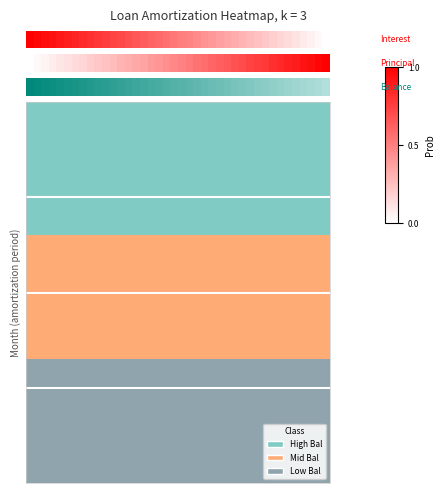

Is it true that the value at 9 is 0.2?

False